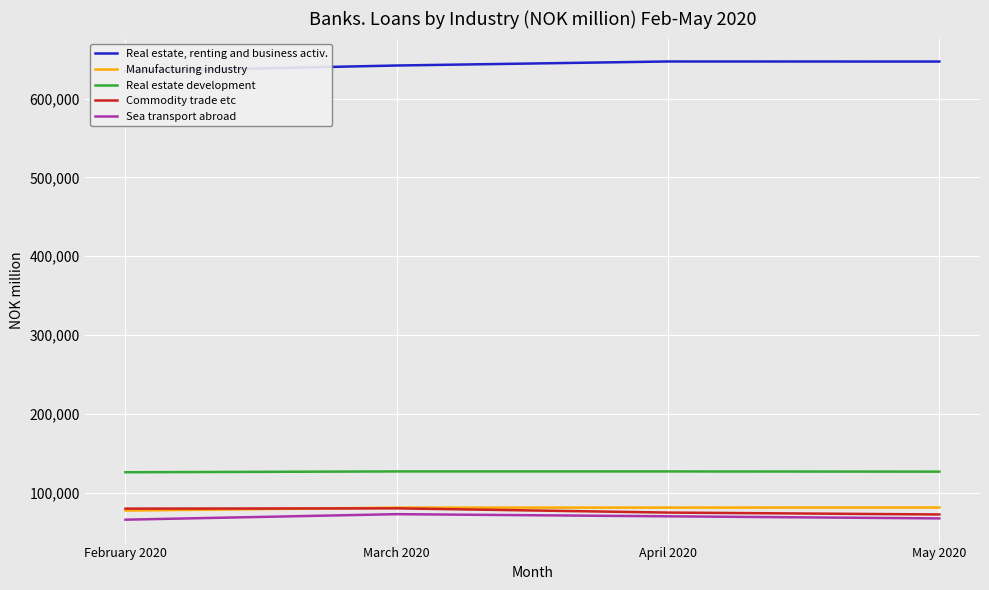

At which category is the sum across all series the highest?

March 2020